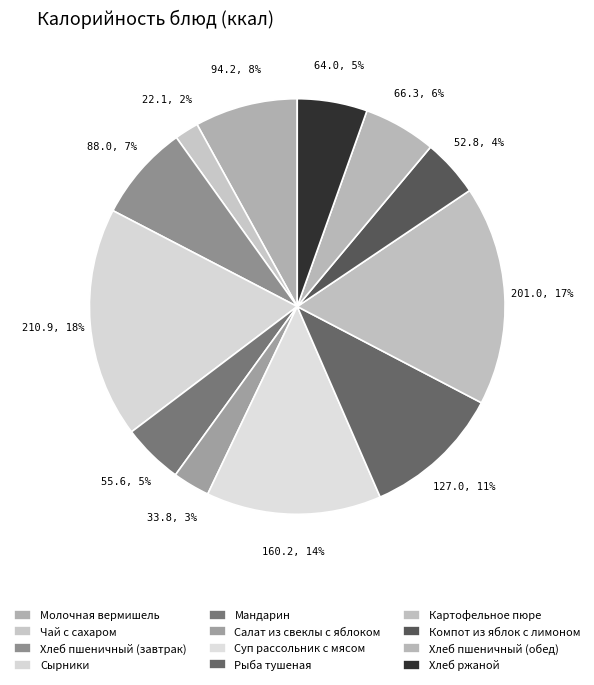

Is there any slice that represents more than half of the pie?

No